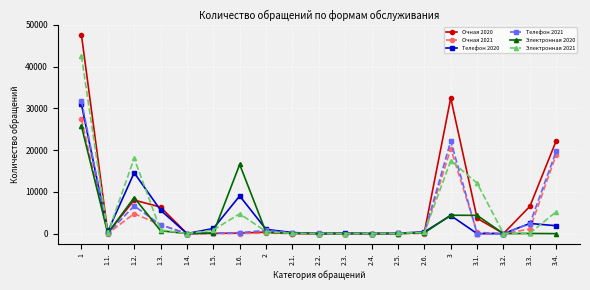

How many lines are shown in the chart?

6